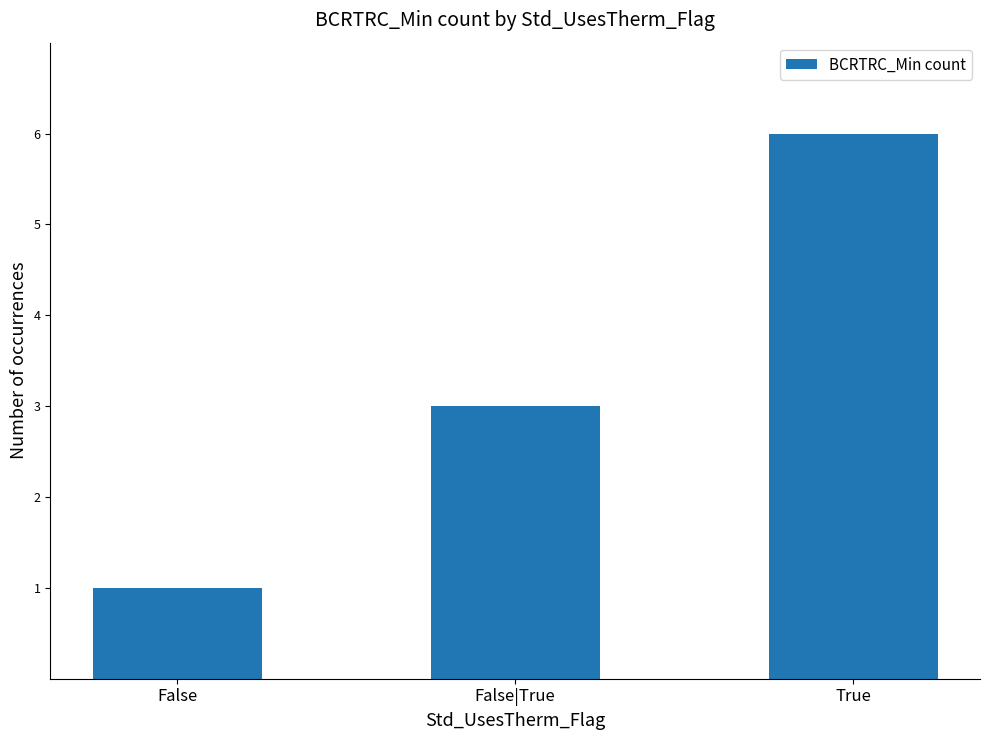

How many distinct data groups are displayed?

1